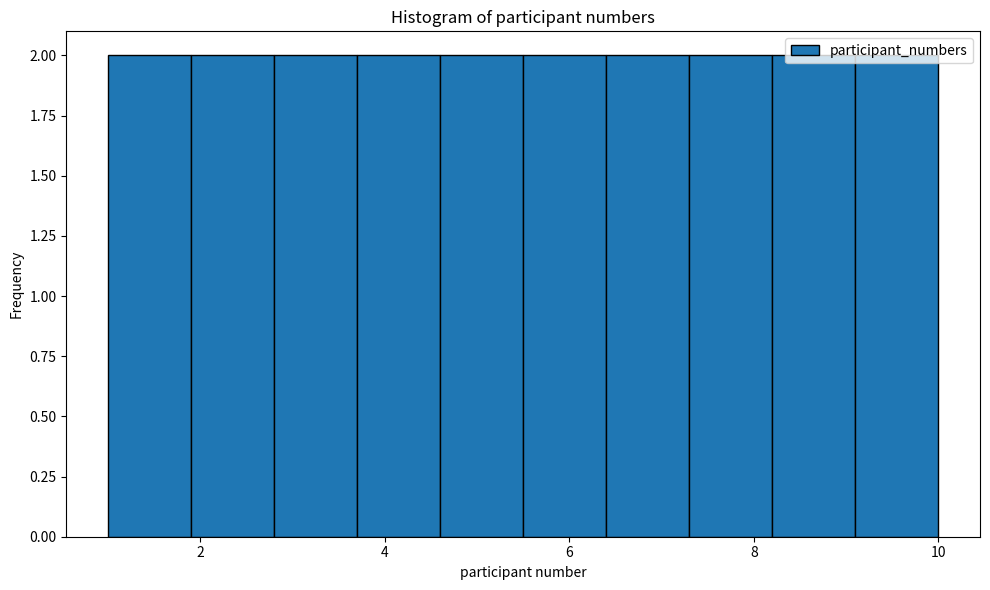

Reading left to right, list every bar in this chart as the range it spans on the x-axis followed by its height. Neither the bar edges nor the heights are printed on the chart, so give them approximately, as read against the axes.

1.0 to 1.9: 2
1.9 to 2.8: 2
2.8 to 3.7: 2
3.7 to 4.6: 2
4.6 to 5.5: 2
5.5 to 6.4: 2
6.4 to 7.3: 2
7.3 to 8.2: 2
8.2 to 9.1: 2
9.1 to 10.0: 2